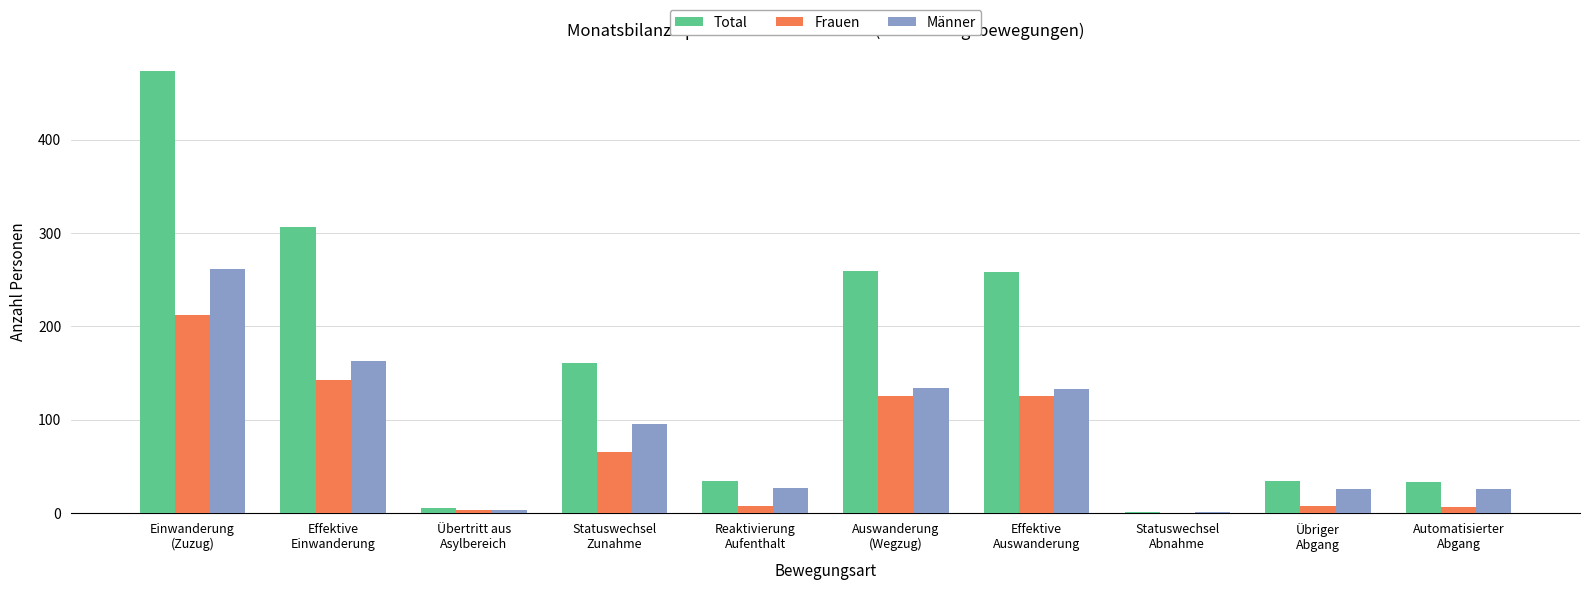

What is the sum of the Frauen values at Statuswechsel
Zunahme and Auswanderung
(Wegzug)?

191